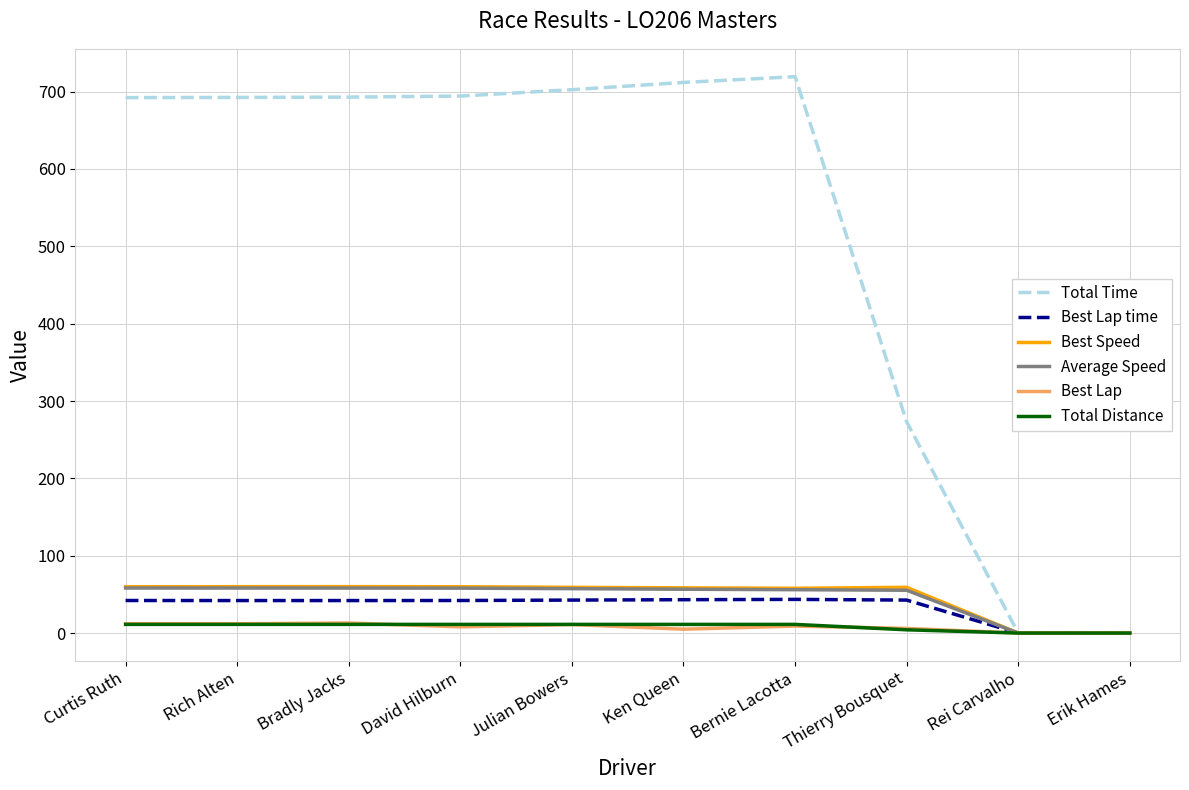

The value of Average Speed at Bernie Lacotta is 81.8. True or false?

False